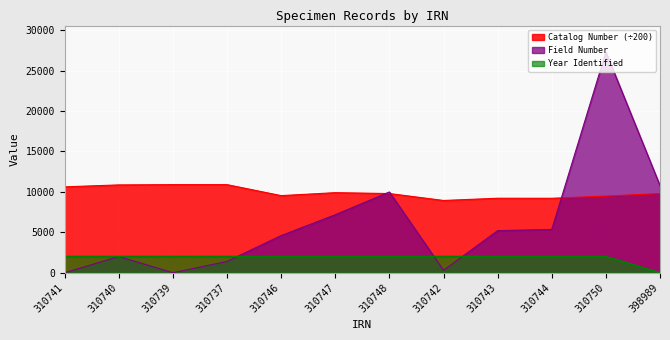

True or false: Year Identified and Field Number intersect in this chart.

True